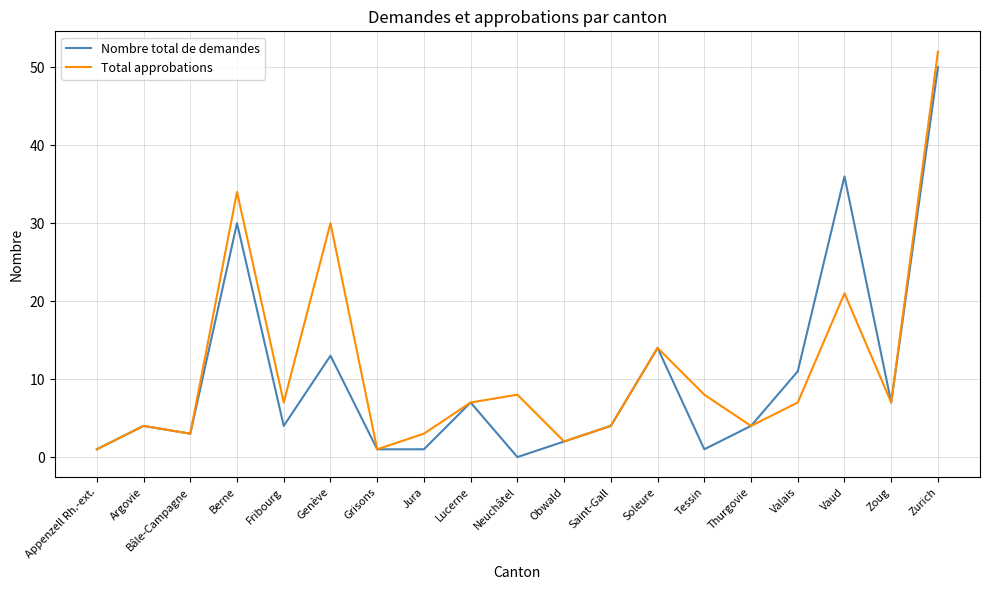

At which category does the chart reach its peak across all series?

Zurich